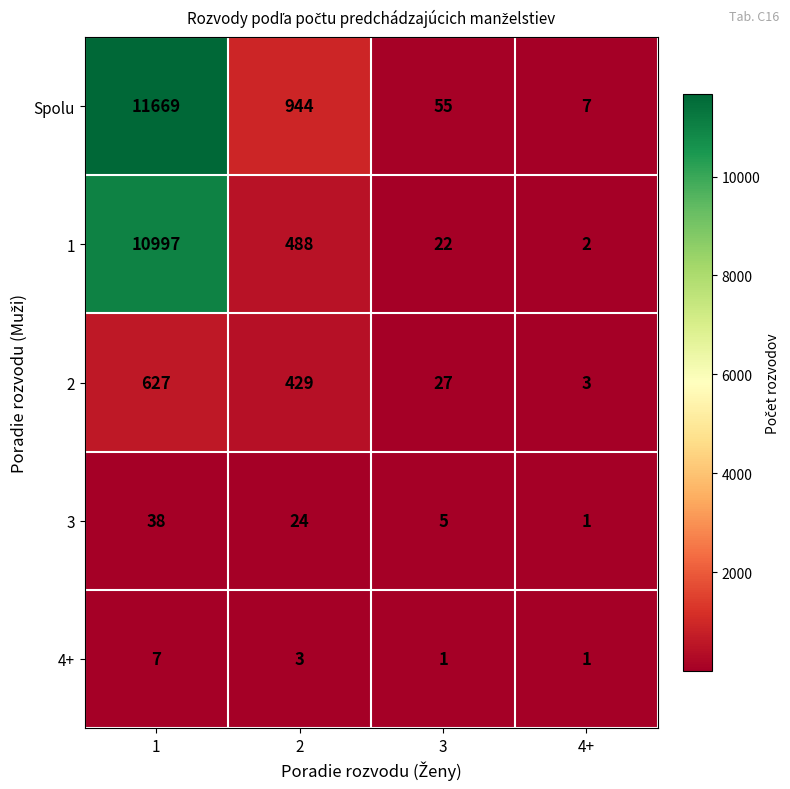

Is the value of 3 at 4+ greater than the value of Spolu at 2?

No